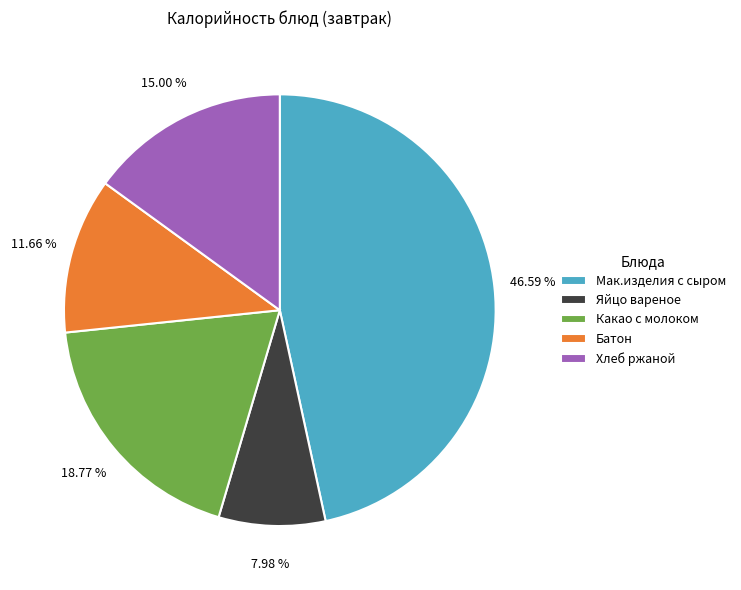

To the nearest percent, what is the difference between the largest and smallest slice percentages?

39%